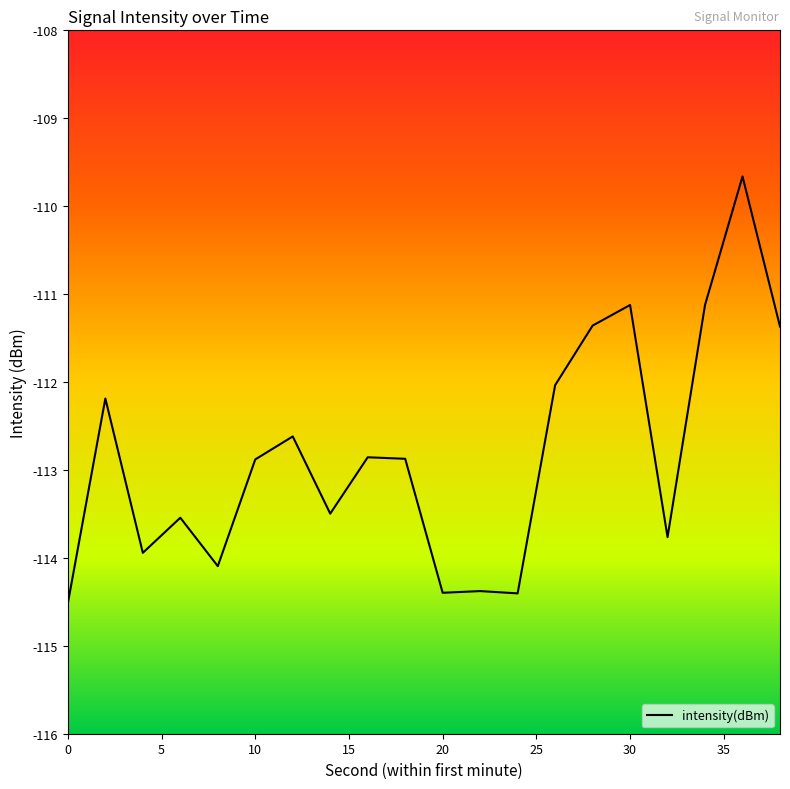

What is the smallest value displayed?

-114.5